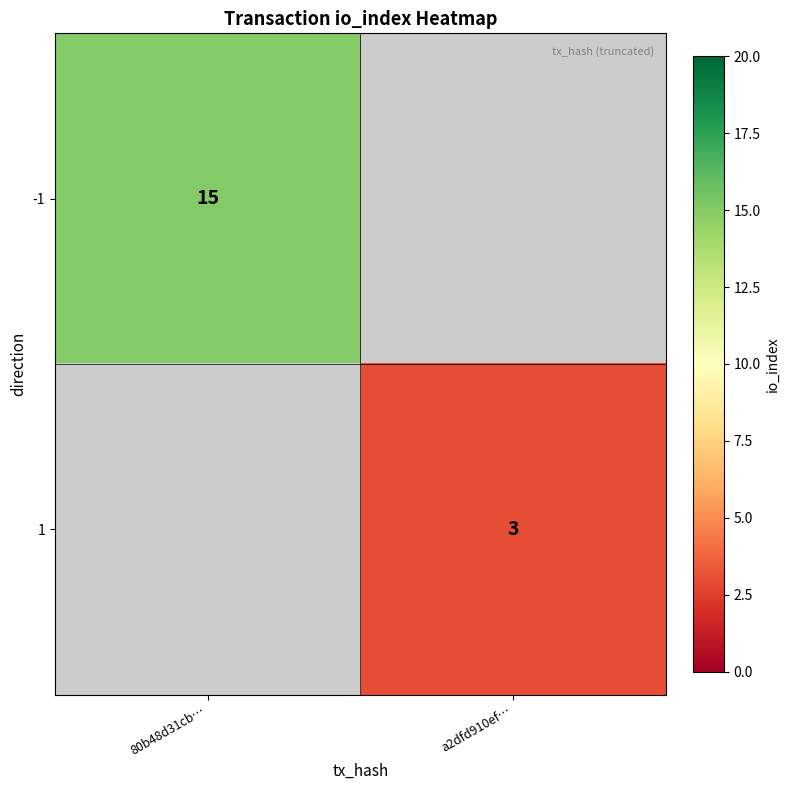

The 1 series shows 4 at a2dfd910ef…. True or false?

False